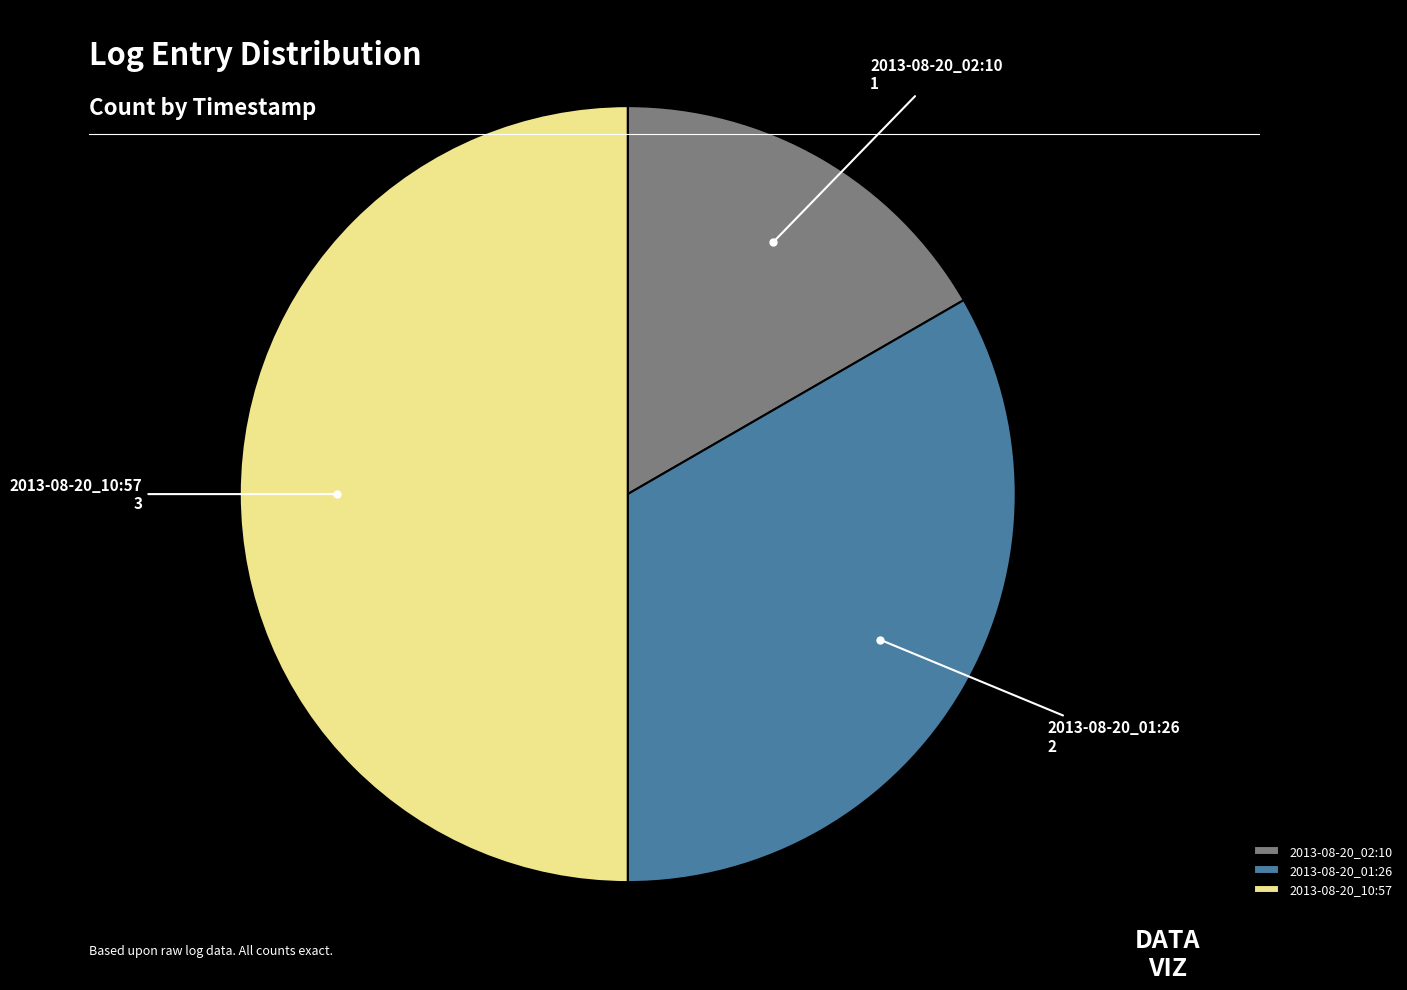

Approximately how many times larger is the value at 2013-08-20_02:10 compared to 2013-08-20_10:57?

0.3